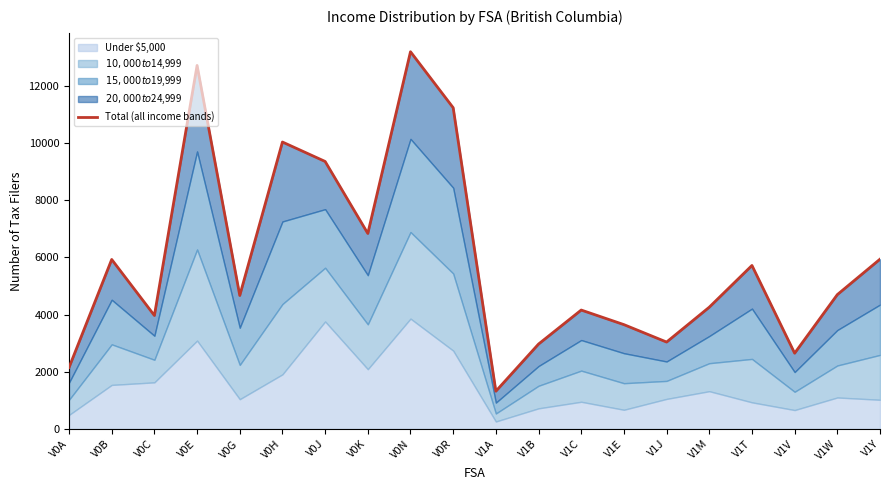

Reading left to right, extract all data points from this chart.

2150	5930	3970	12720	4670	10040	9360	6840	13200	11240	1320	2970	4160	3650	3040	4260	5720	2650	4700	5940